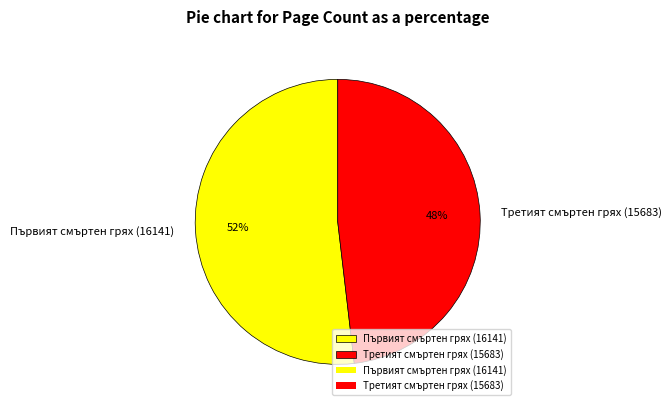

The Третият смъртен грях (15683) slice represents 48% of the pie. True or false?

True